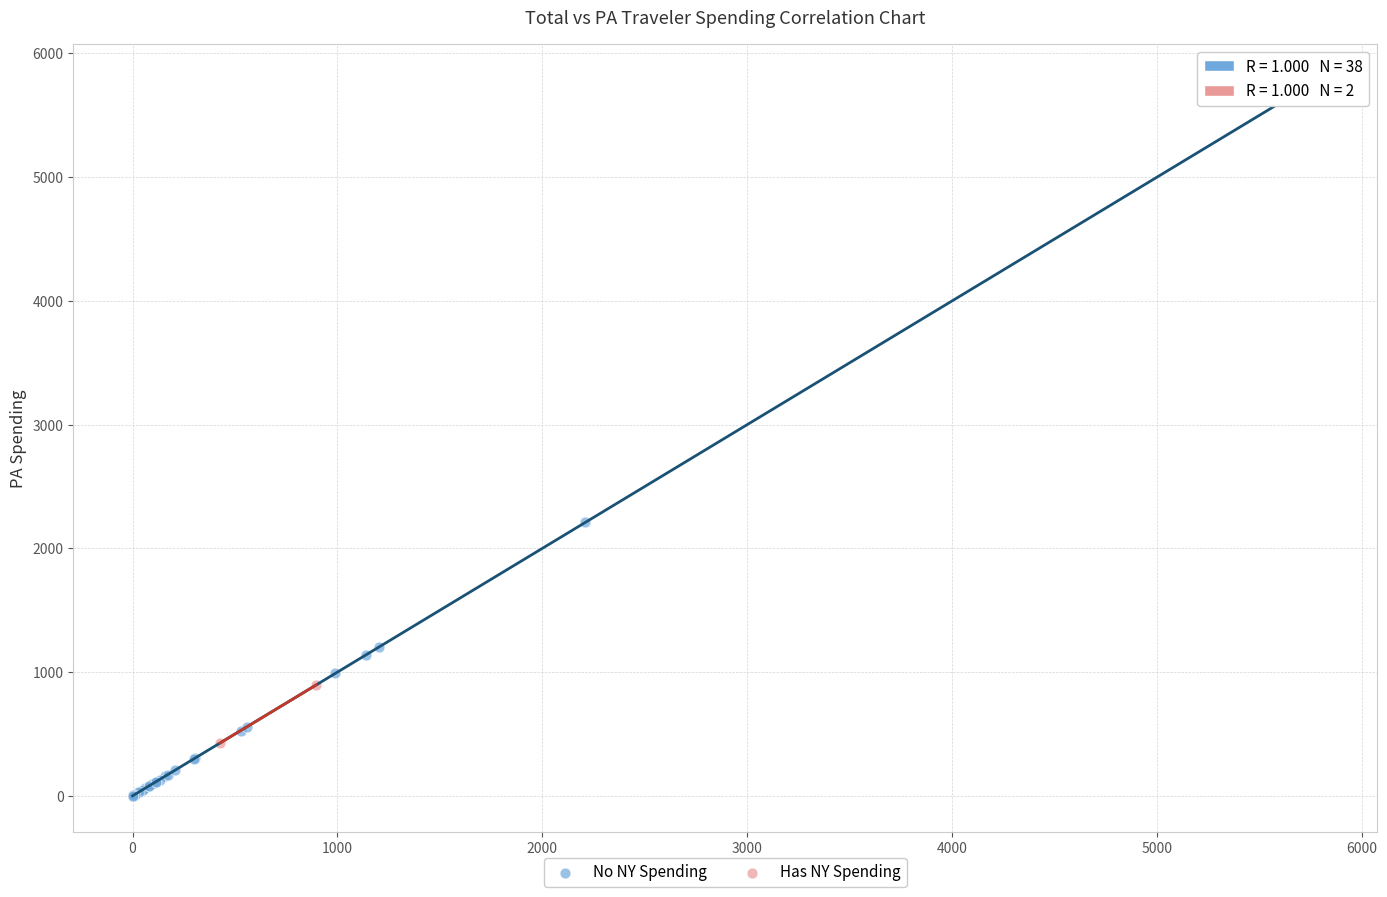

What are all the series names shown in the legend?

No NY Spending, Has NY Spending